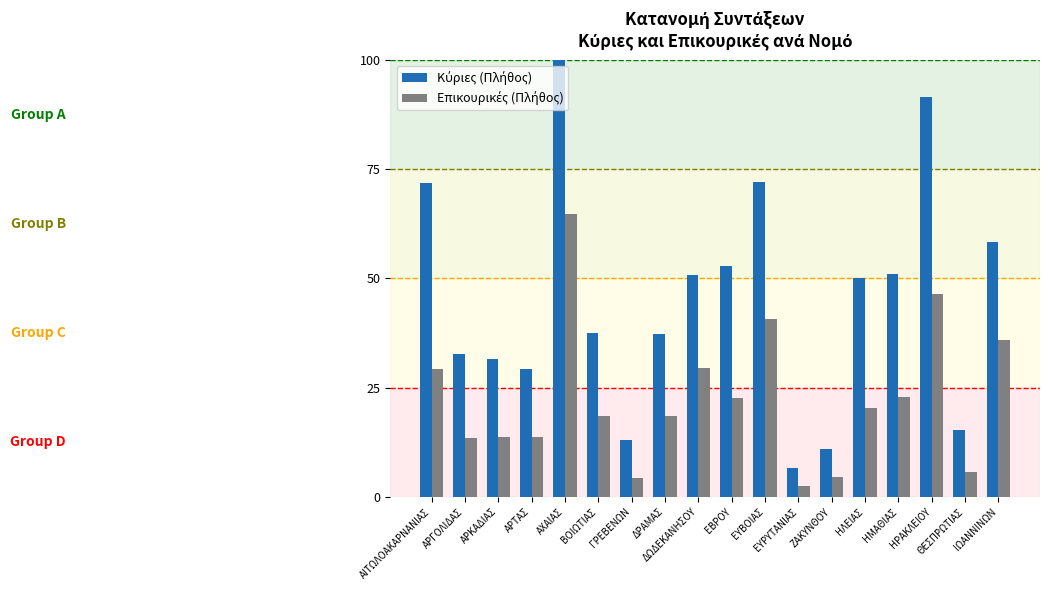

Which label corresponds to the largest value in the chart?

ΑΧΑΙΑΣ